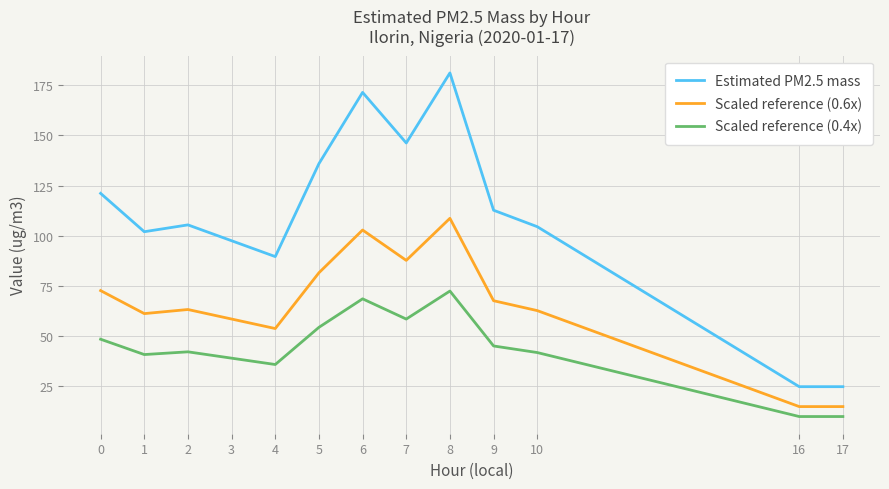

True or false: Estimated PM2.5 mass and Scaled reference (0.4x) cross at least once.

False